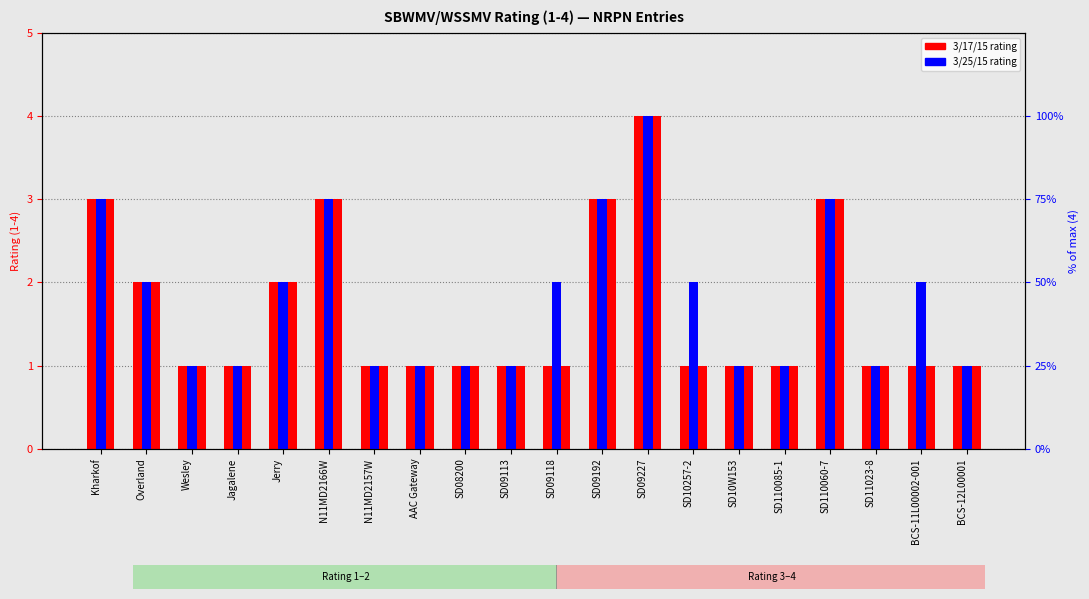

What position from the left is Overland?

2